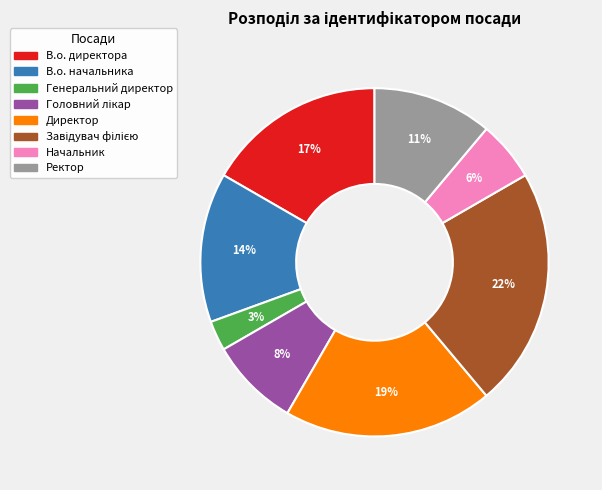

How many segments does this pie chart have?

8